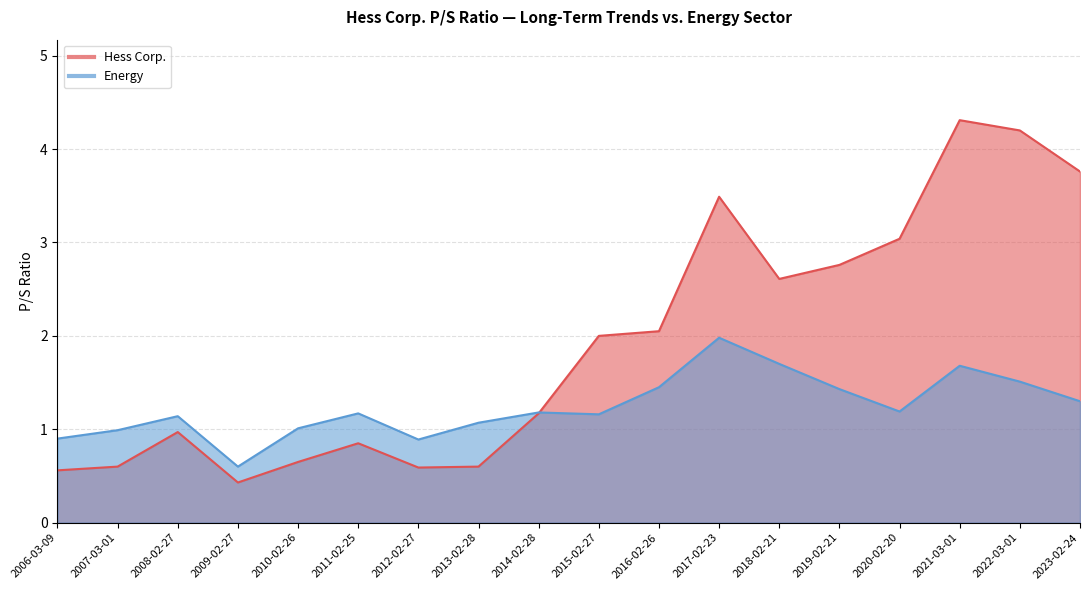

How many lines are shown in the chart?

2